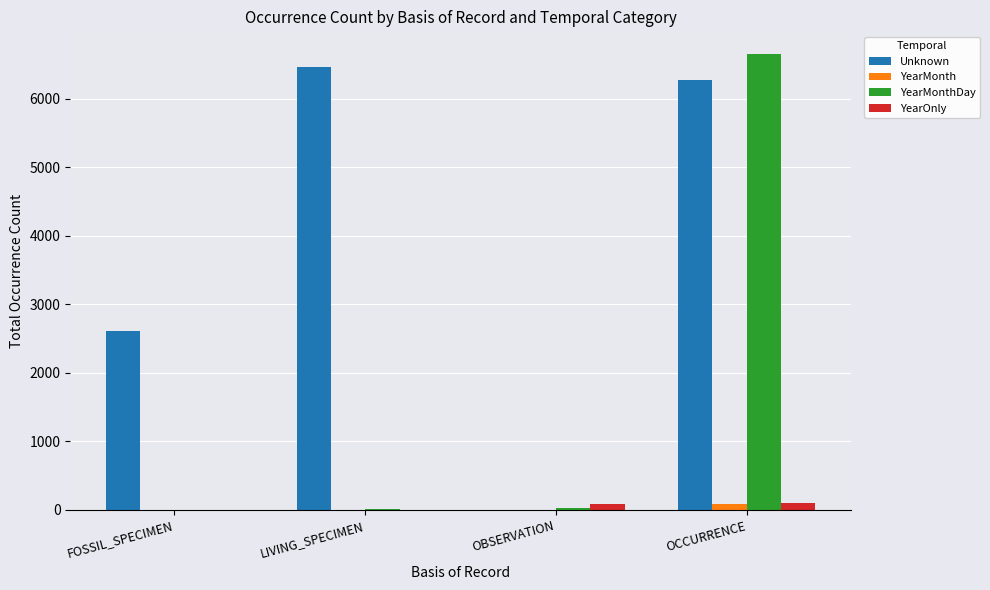

Are the bars grouped side by side (vs. stacked)?

Yes